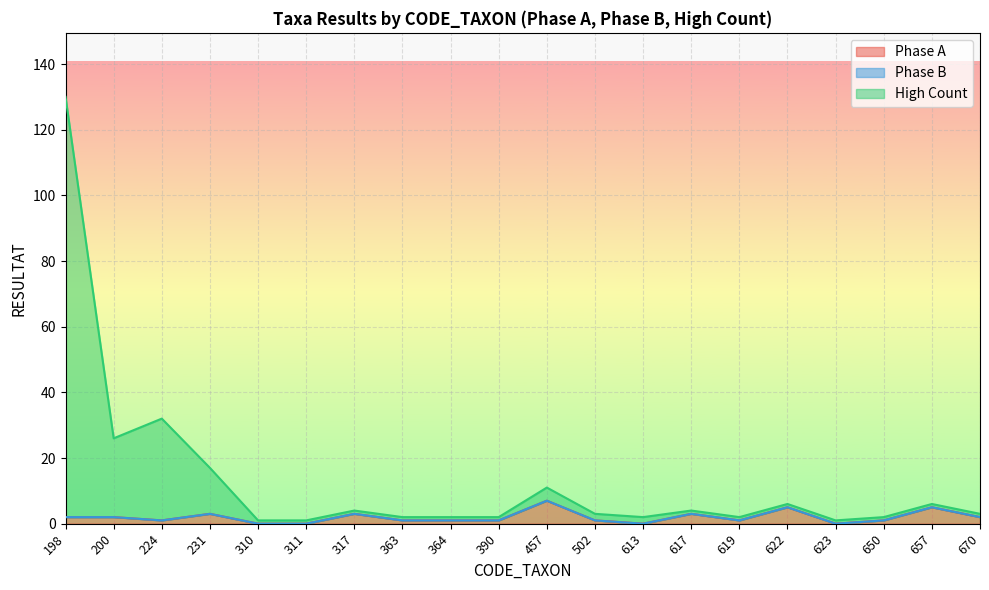

Read the Phase A value at 457.

7